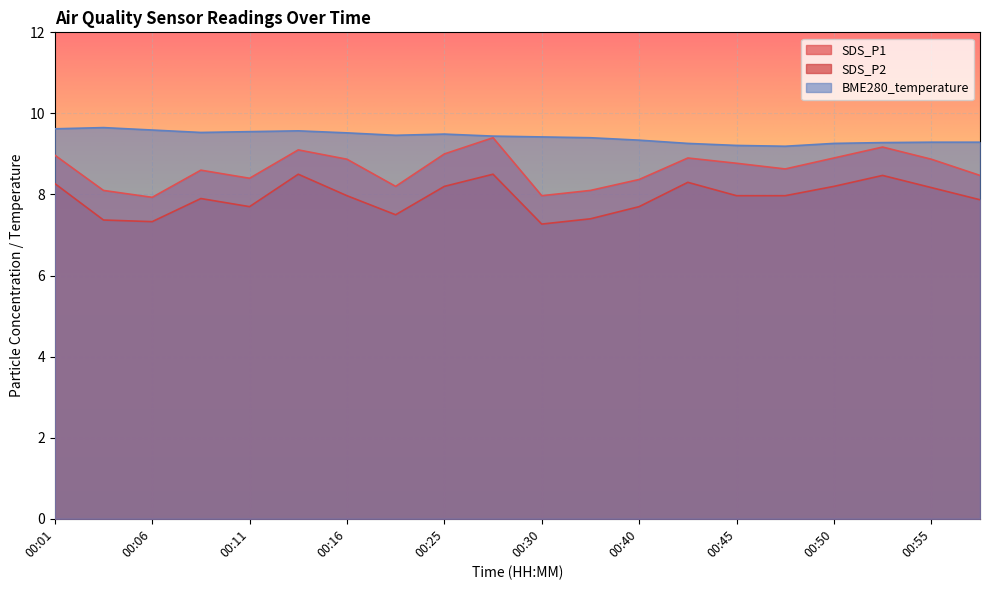

In SDS_P2, how many points are lower than both neighbors (excluding endpoints)?

4